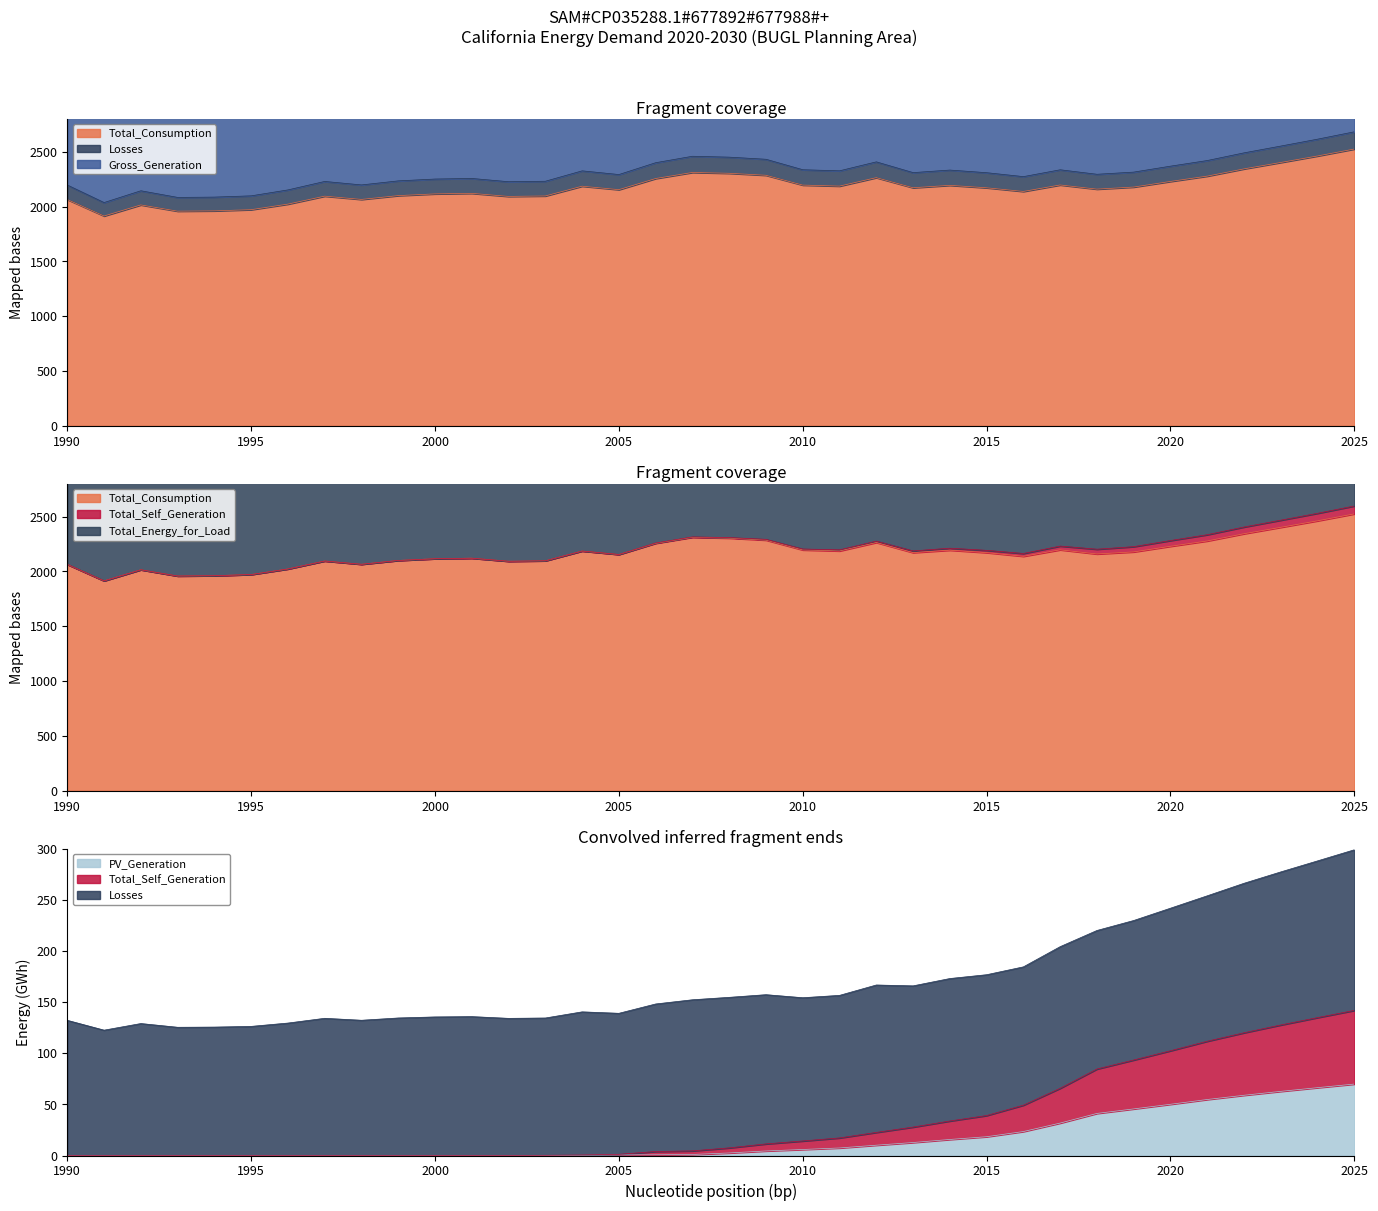

What is the value of the Total_Energy_for_Load point at the 14th from the left?

4328.4